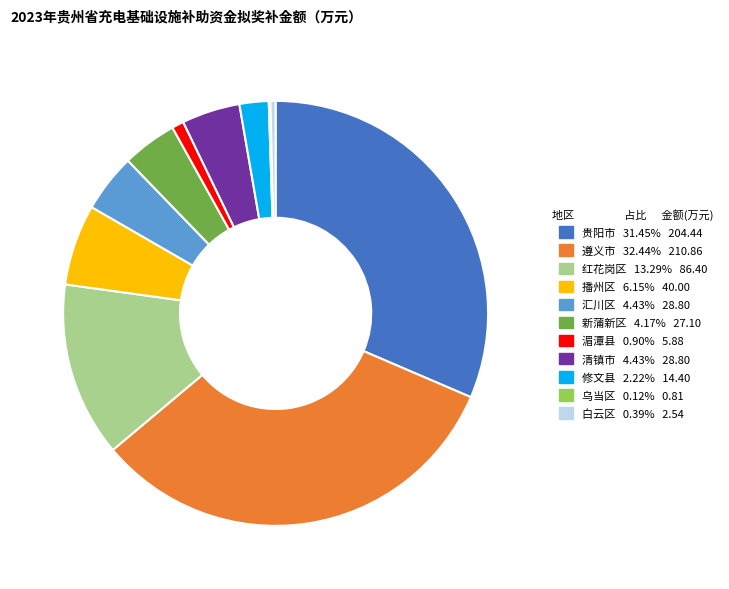

Combined, do 红花岗区 and 湄潭县 account for over 50%?

No